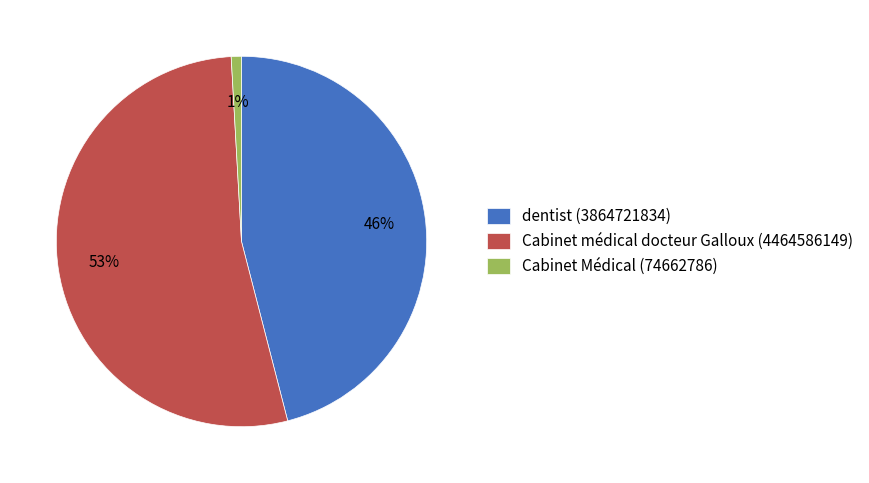

To the nearest percent, what portion does Cabinet Médical (74662786) represent?

1%